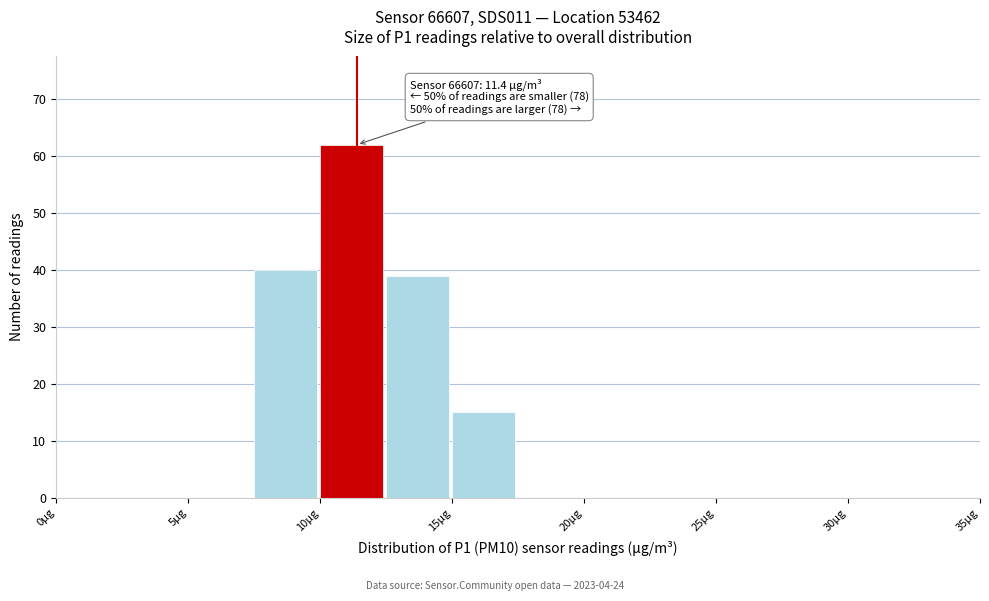

Which range on the x-axis has the tallest bar?

10.0 to 12.5